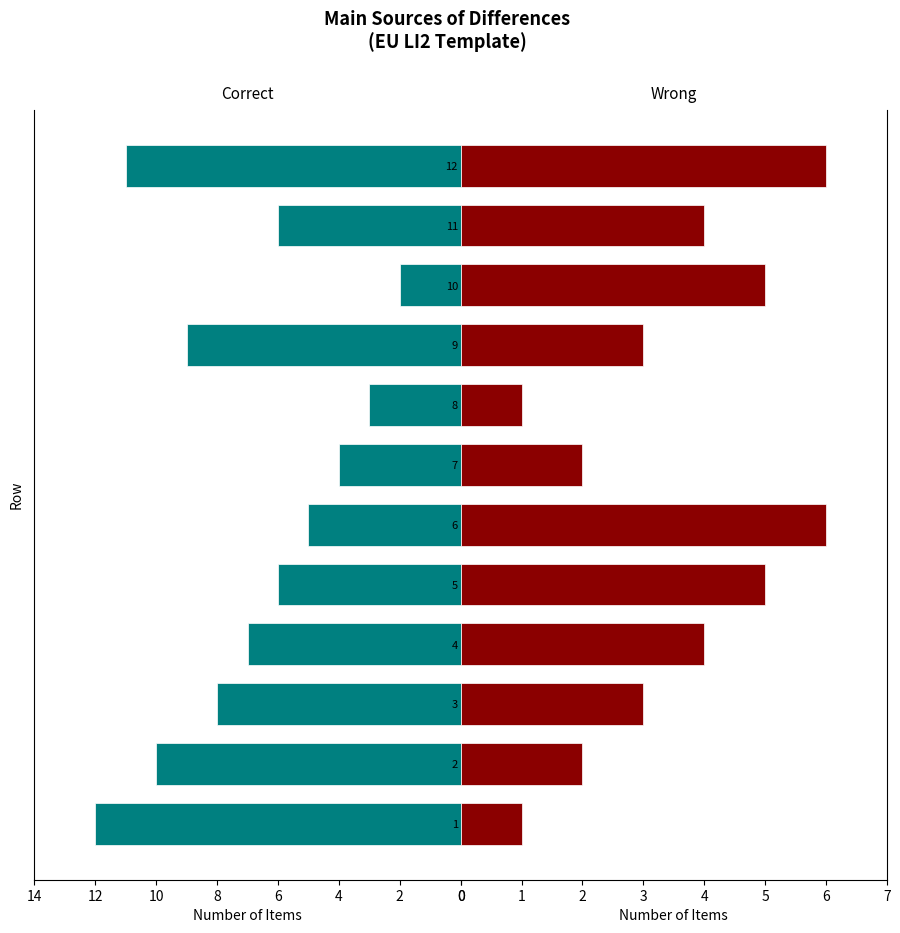

List the series in order of their overall mean, highest first.

Correct, Wrong